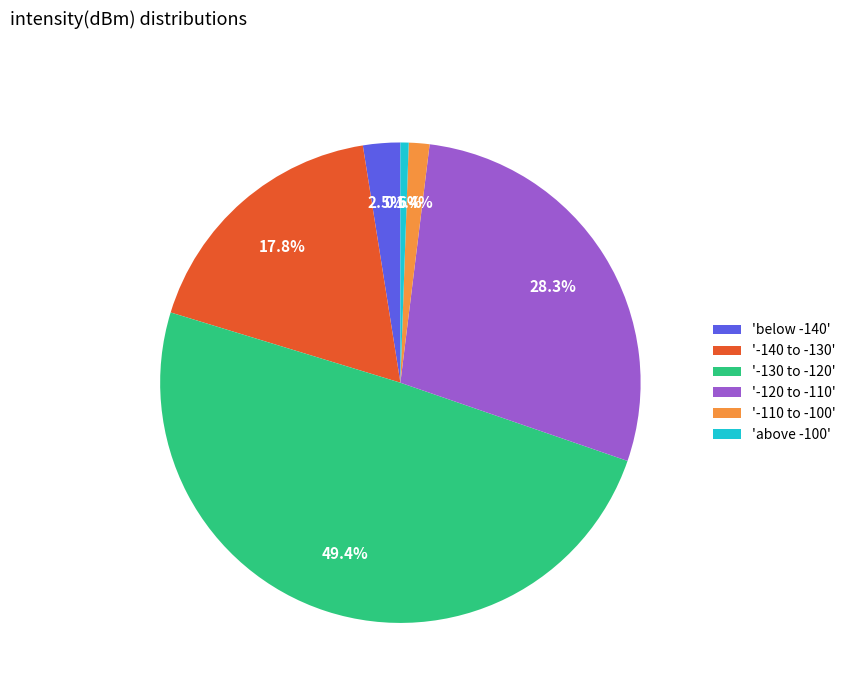

How much of the chart is everything except '-130 to -120'?

50.6%